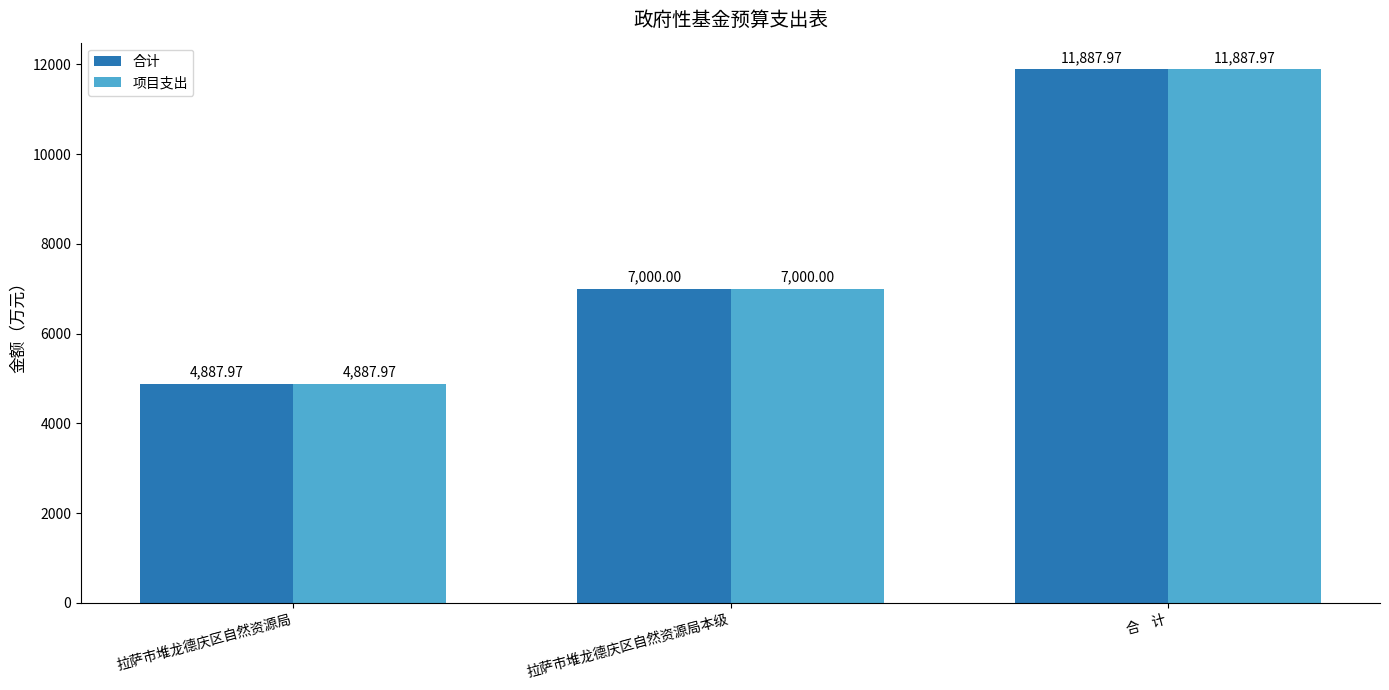

The value of 项目支出 at 拉萨市堆龙德庆区自然资源局 is 6563.6. True or false?

False